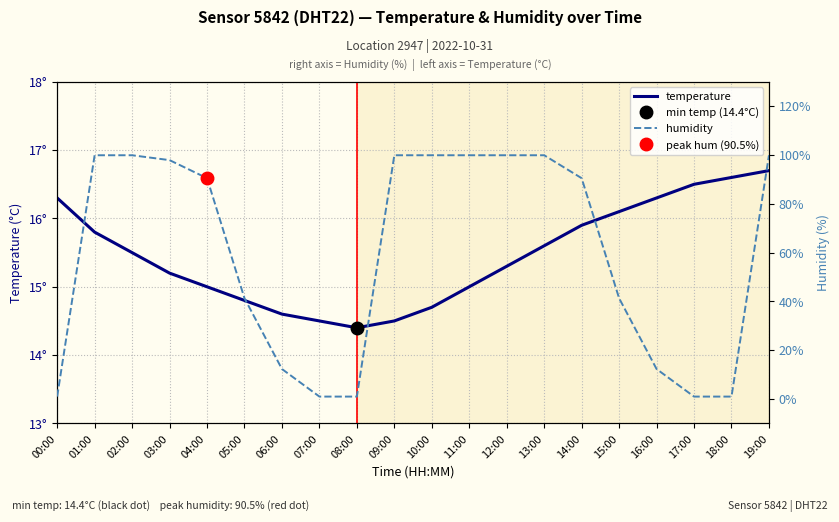

True or false: humidity has a value of 99.9 at 12:00.

True